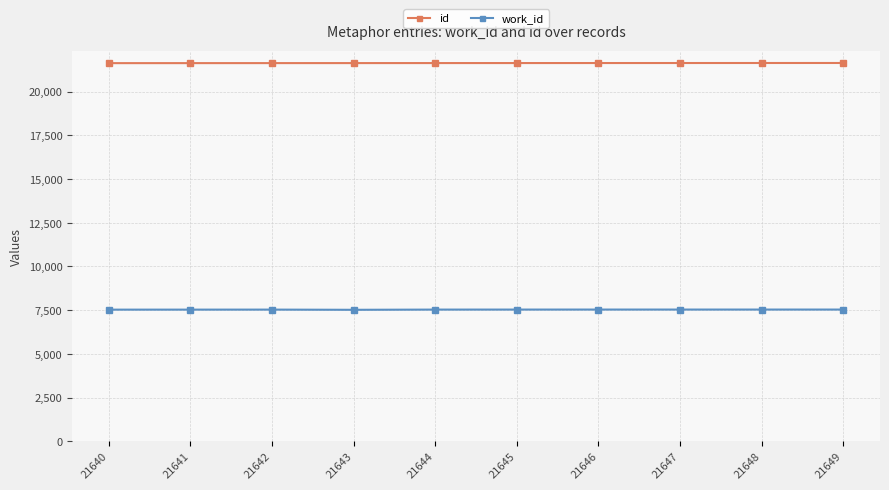

What is the value of the work_id point at the 7th from the left?

7535